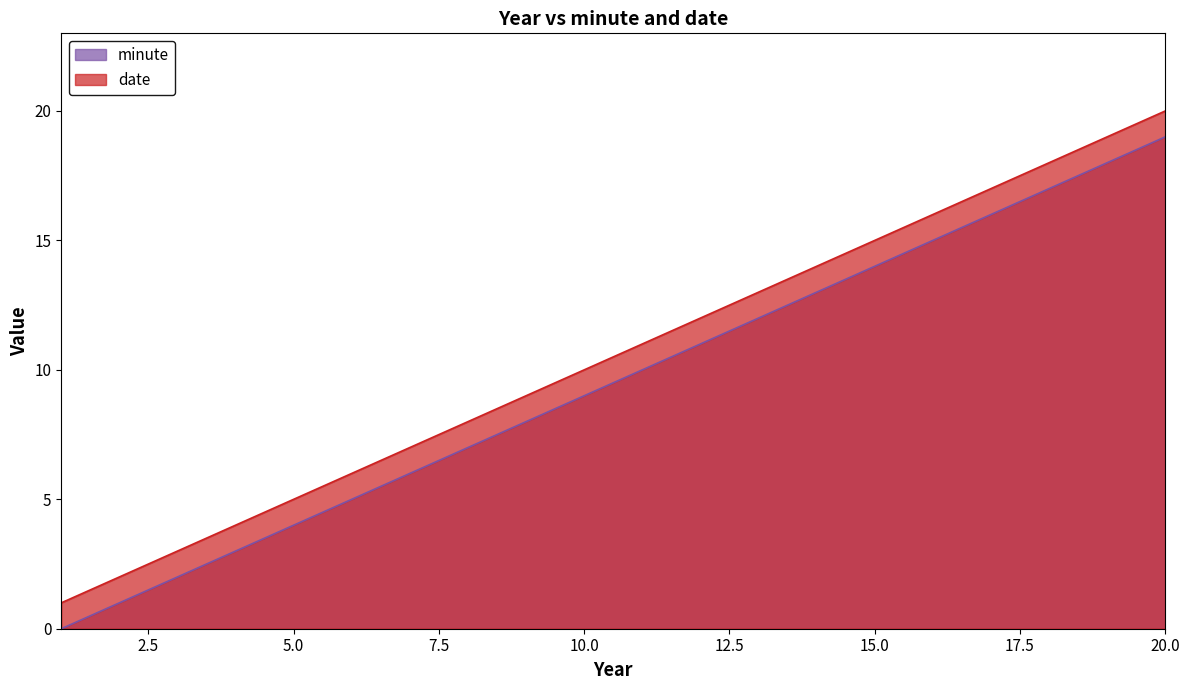

At how many categories does at least one series exceed 7?

13